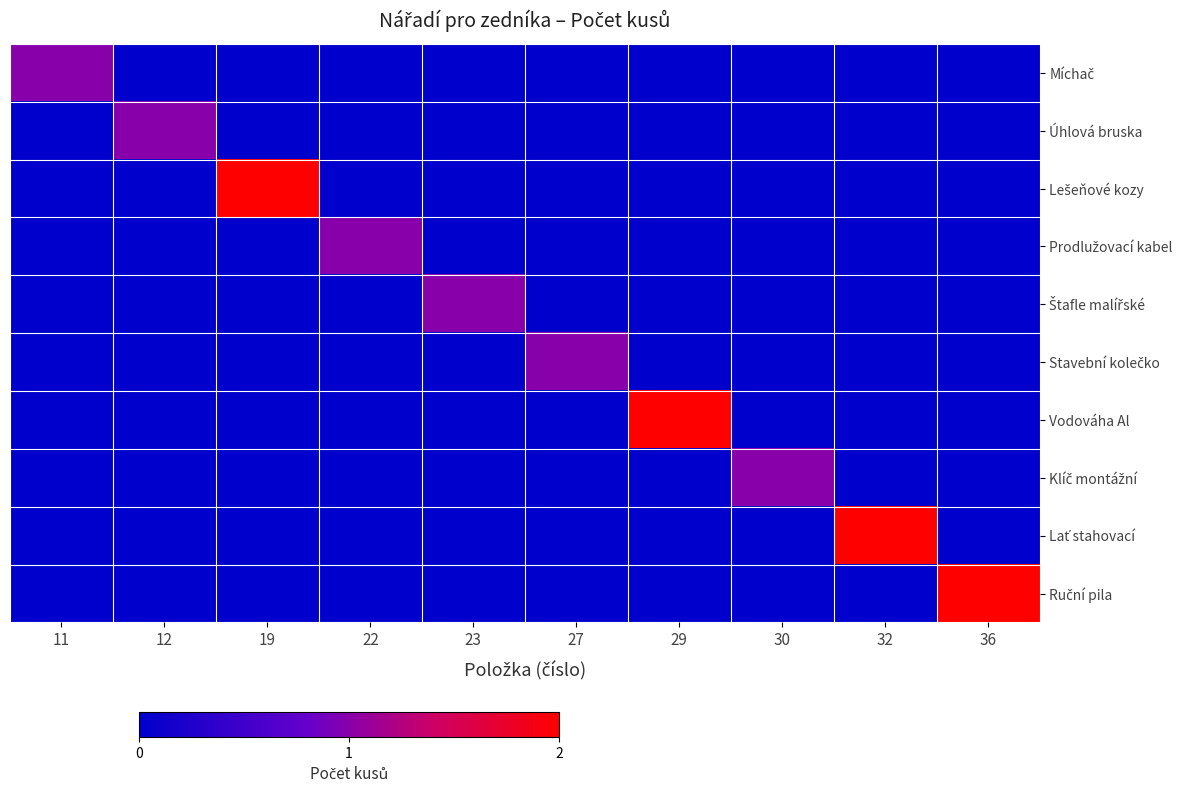

Which series changed the most between 22 and 32?

Lať stahovací